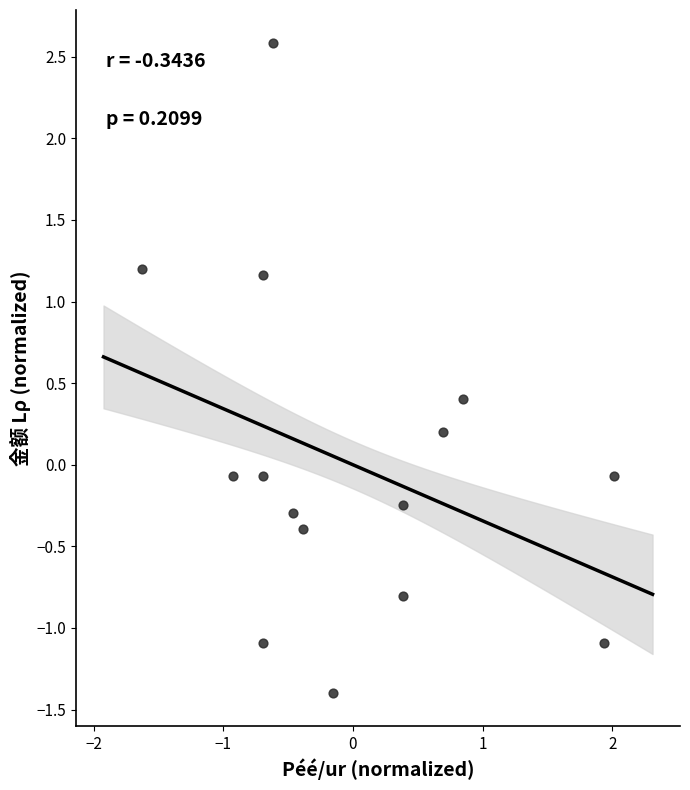

What is the range of X values (max minus min)?

3.6